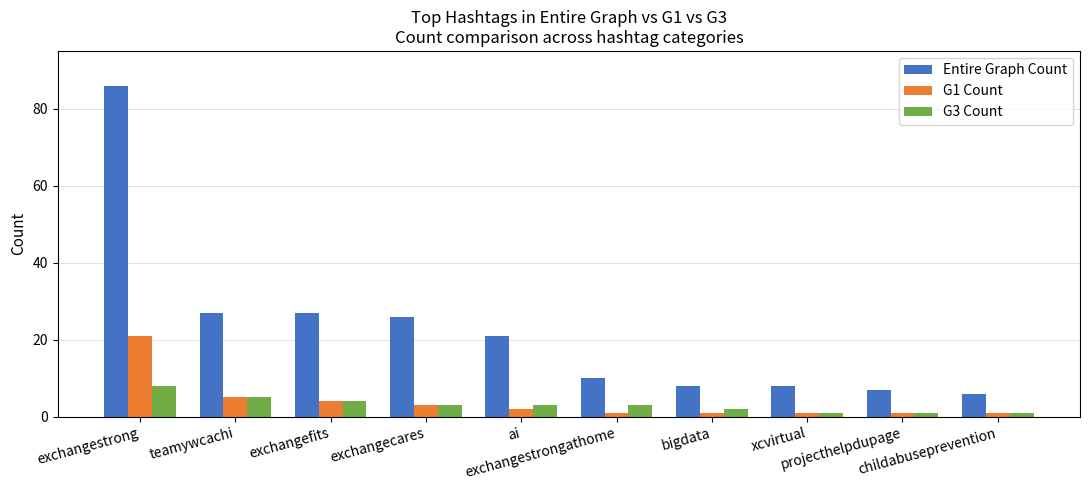

Which series has the largest range (max minus min)?

Entire Graph Count